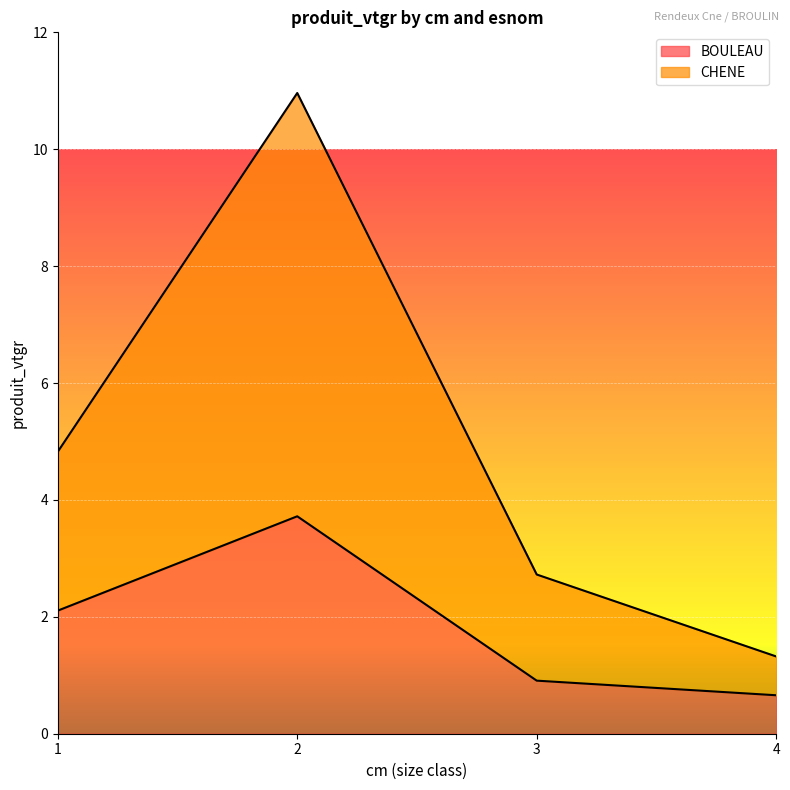

True or false: BOULEAU and CHENE intersect in this chart.

False